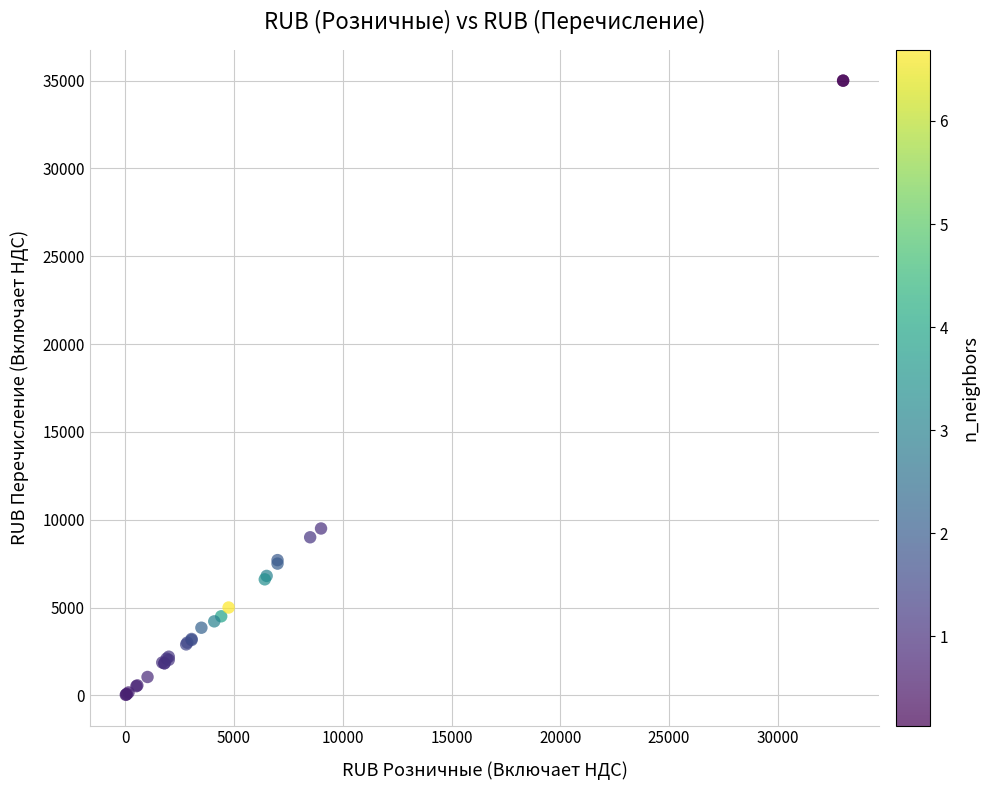

What Y value in the scatter plot is closest to 17513?

9500.0